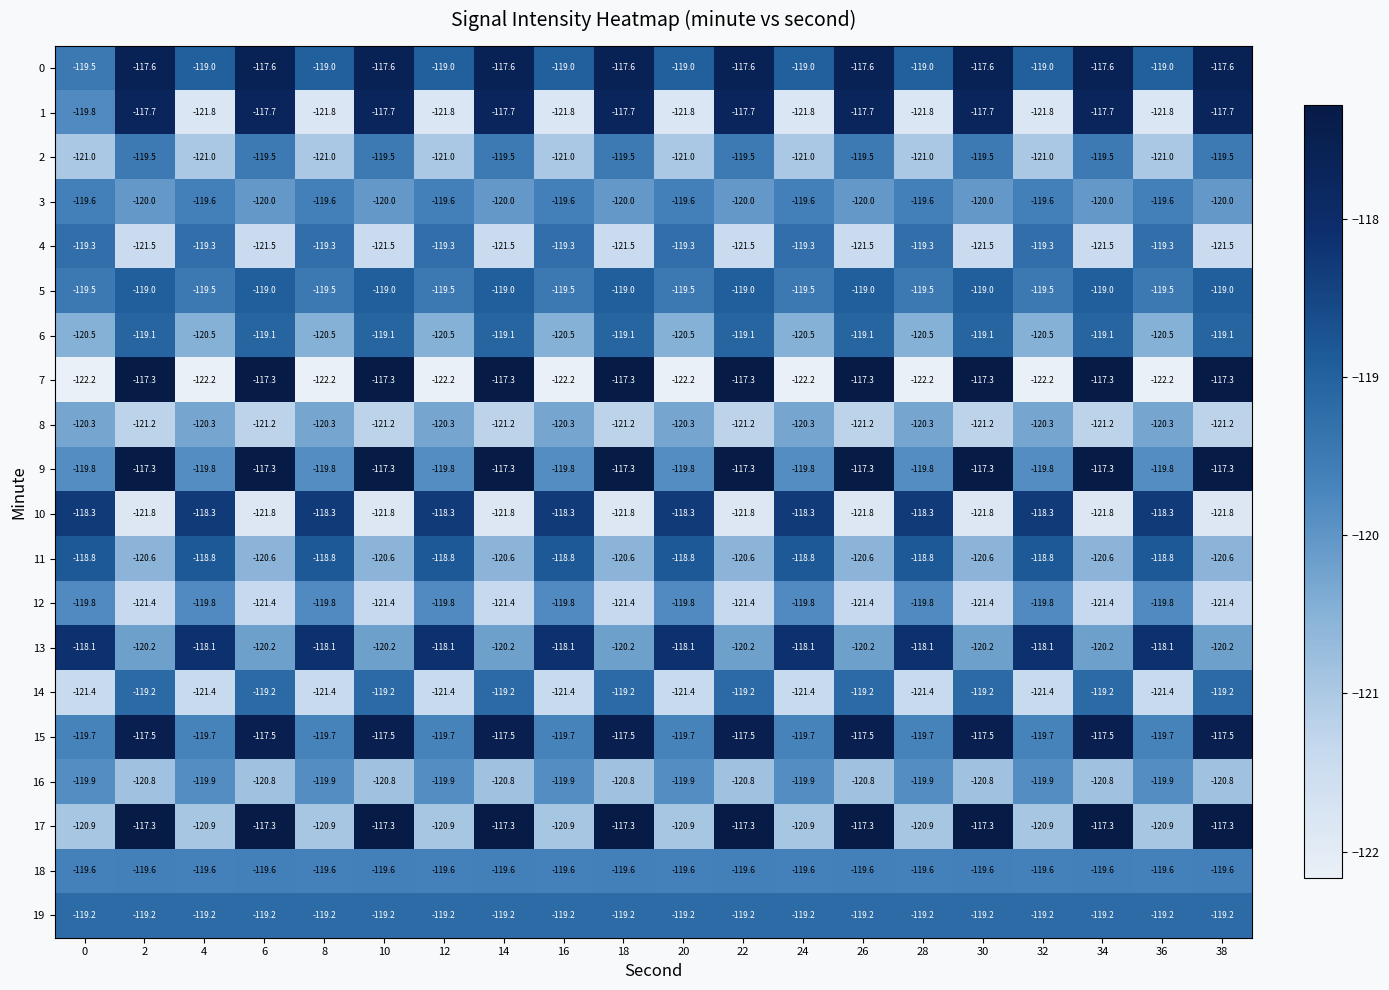

What is the difference between the highest and lowest values at 18?

4.5